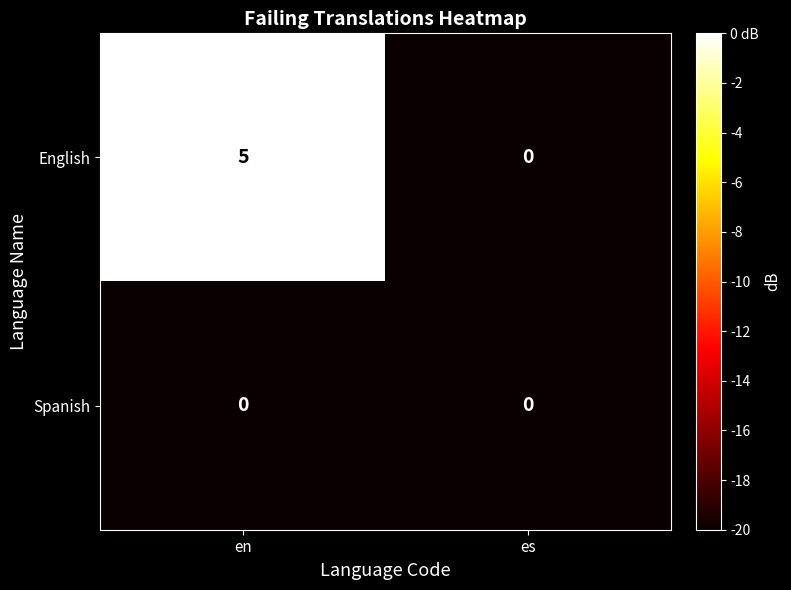

At which category is the sum across all series the highest?

en